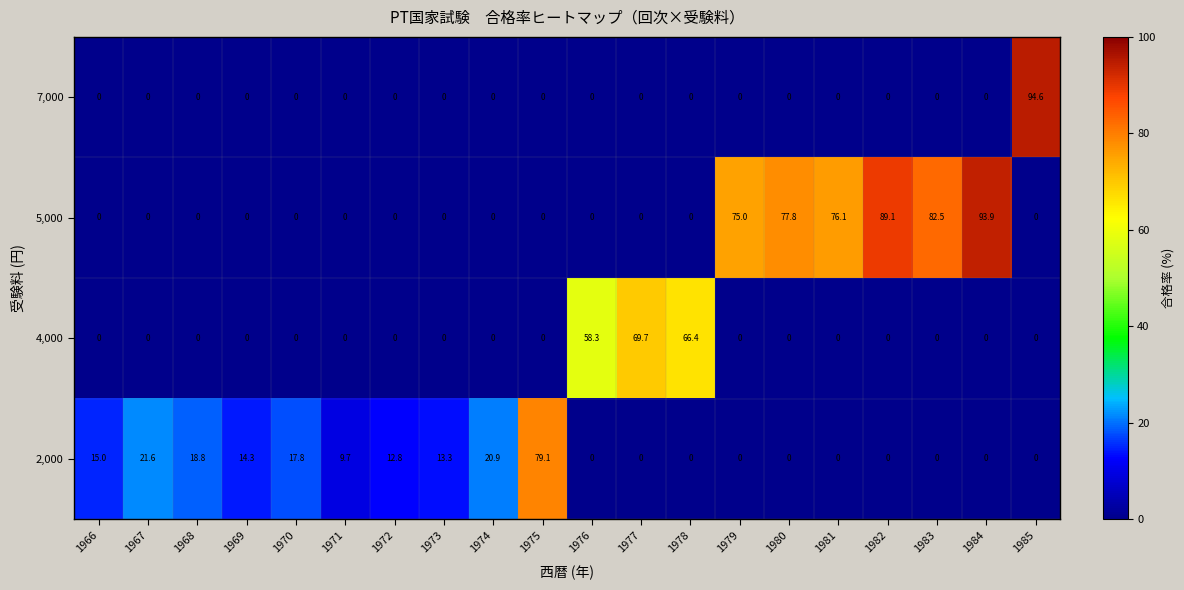

Where is 5,000 nearest to the value 46?

1979